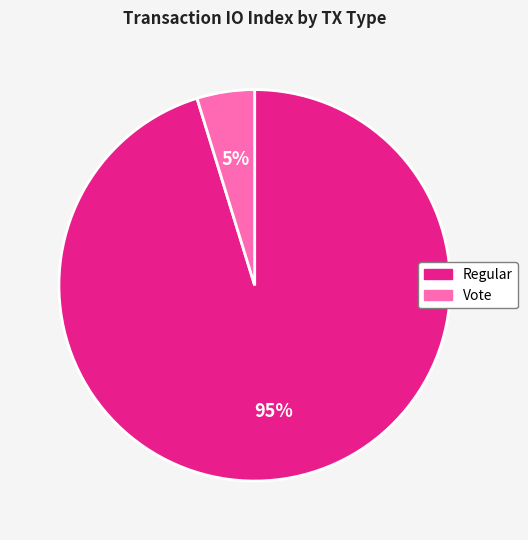

Count the number of slices in the pie.

2